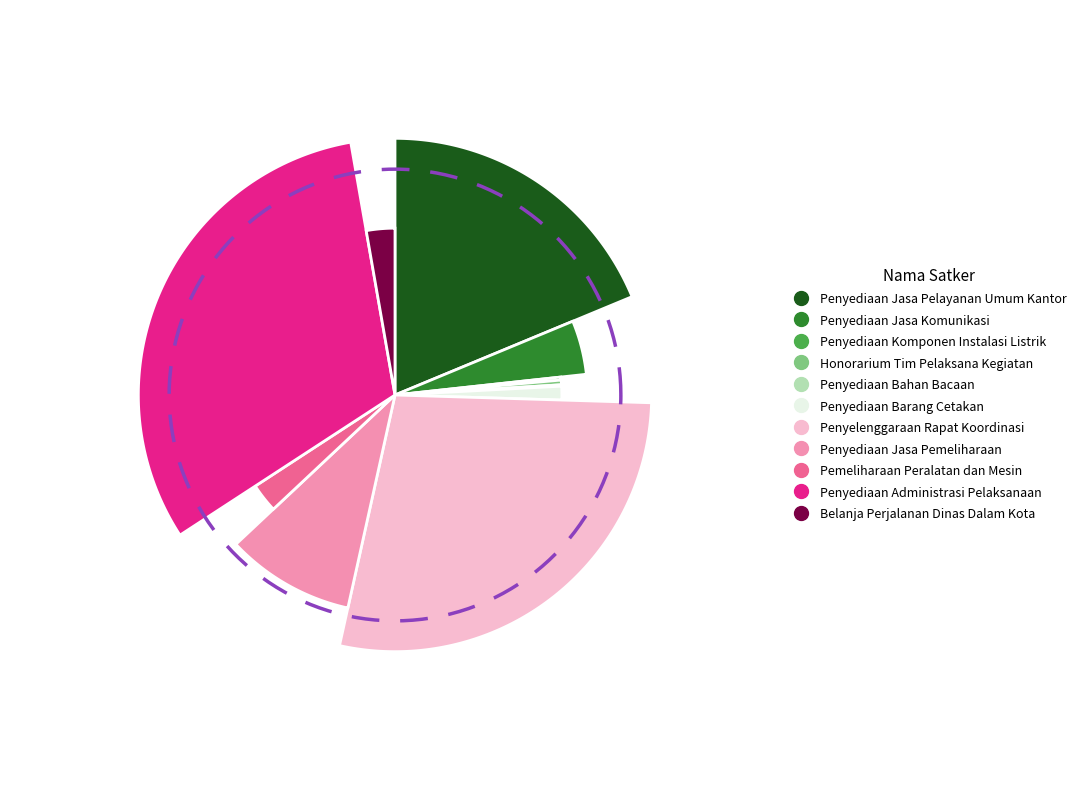

Which slice is the largest?

Penyediaan Administrasi Pelaksanaan